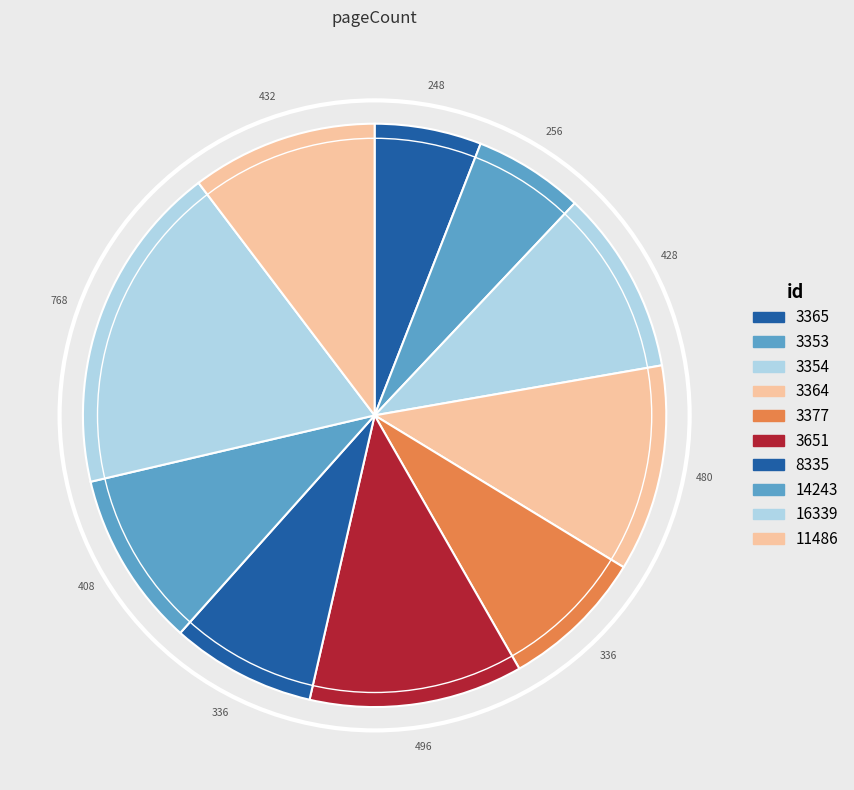

How many segments does this pie chart have?

10